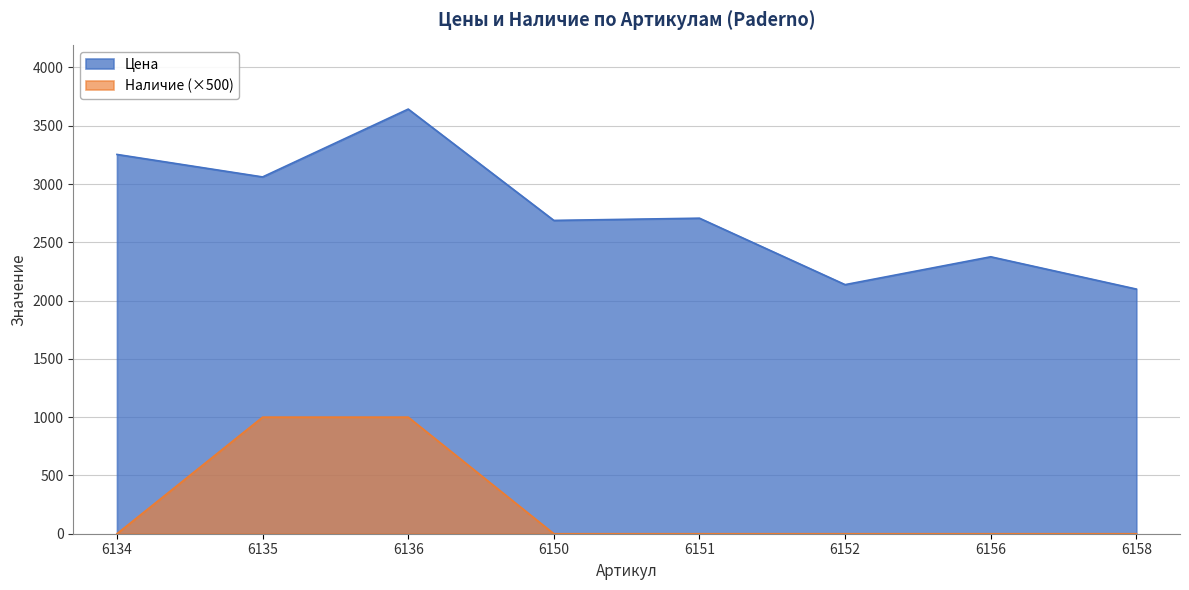

True or false: Цена and Наличие intersect in this chart.

False